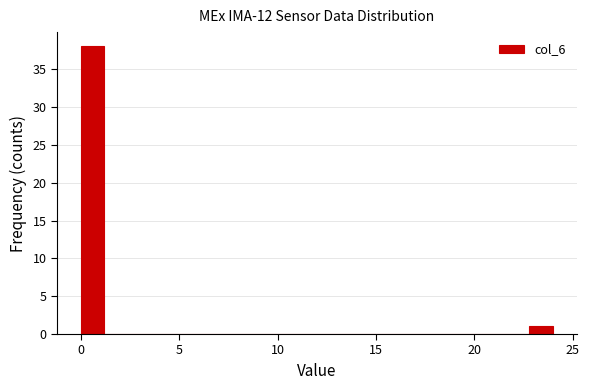

Read against the x-axis, roughly where is the centre of the tallest bar?

0.5